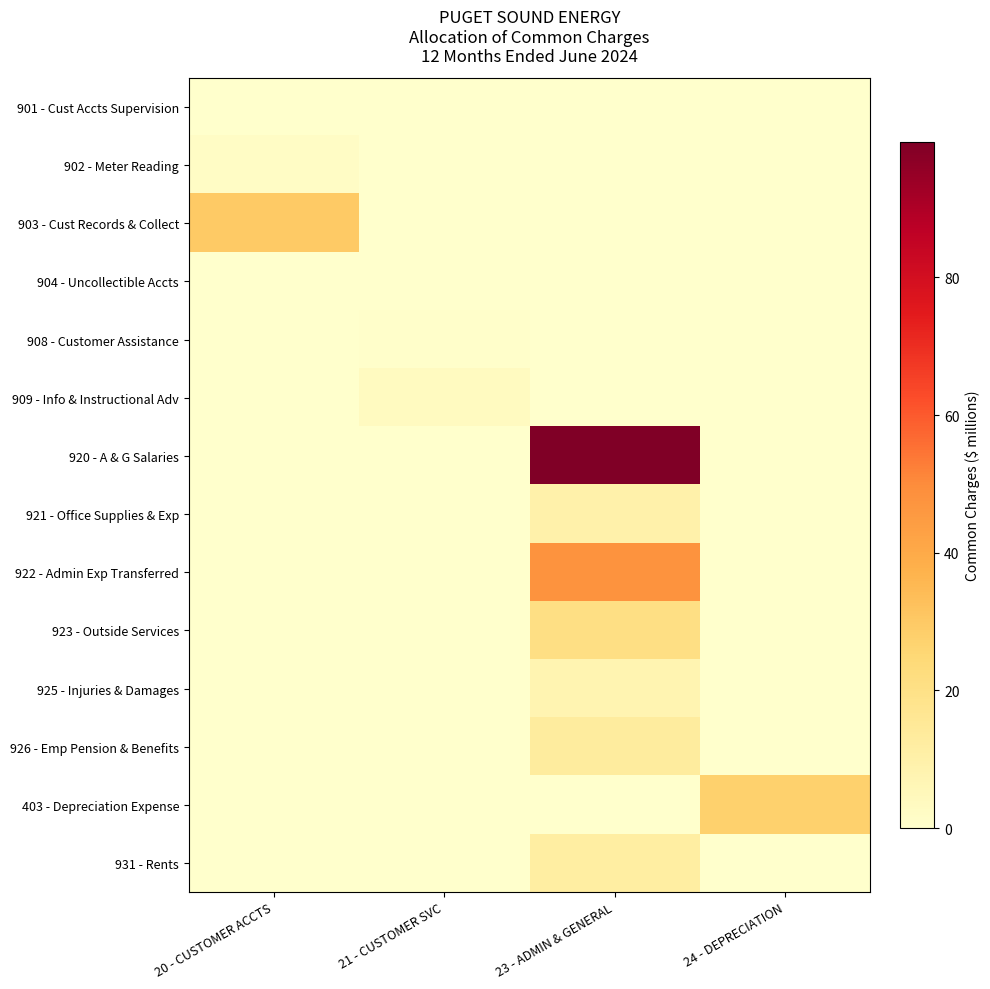

Which label corresponds to the largest value in the chart?

23 - ADMIN & GENERAL